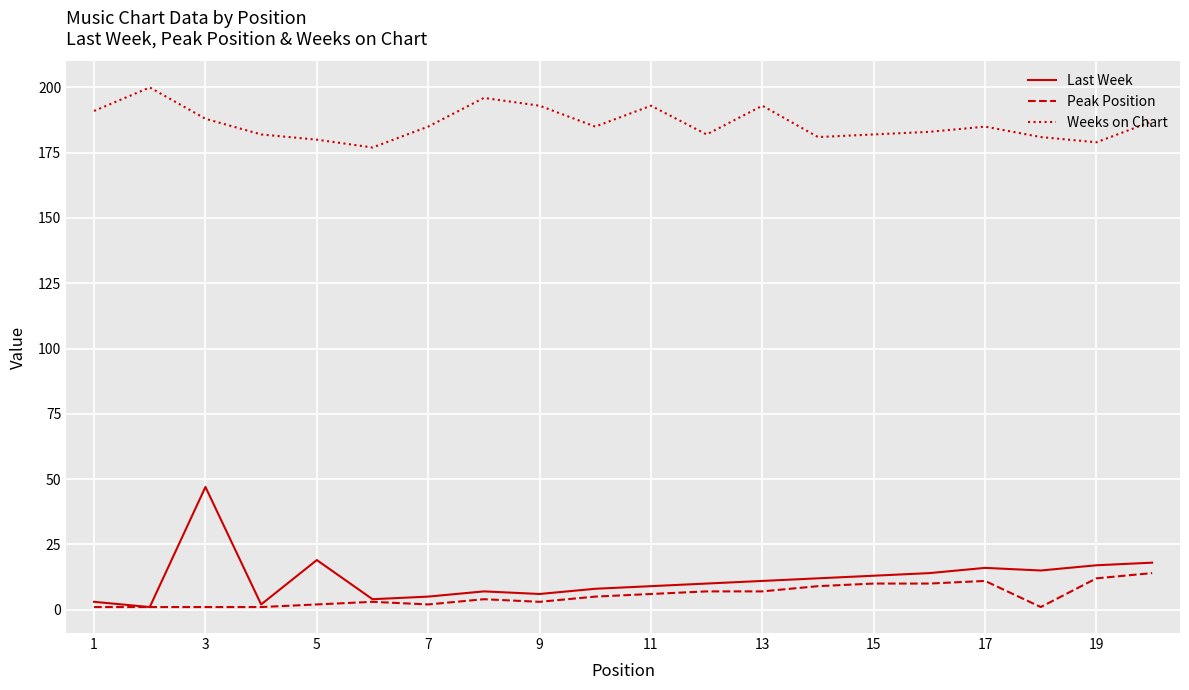

Which series has the widest spread of values?

Last Week